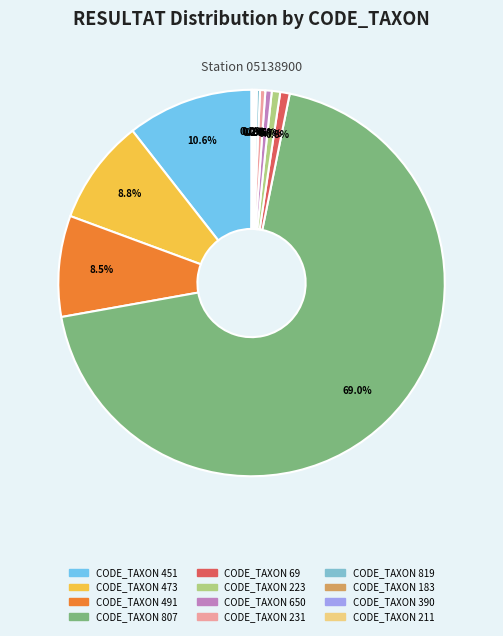

What is the majority slice?

CODE_TAXON 807